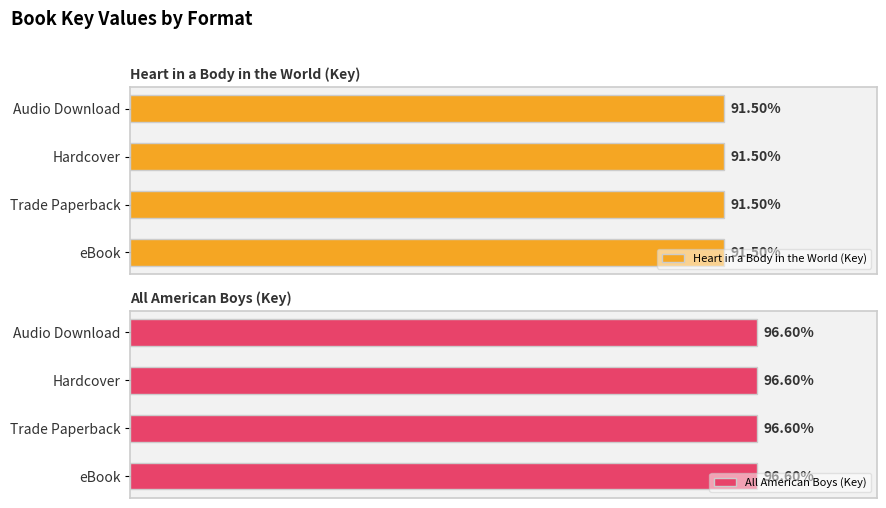

At which category does the chart reach its minimum across all series?

Audio Download